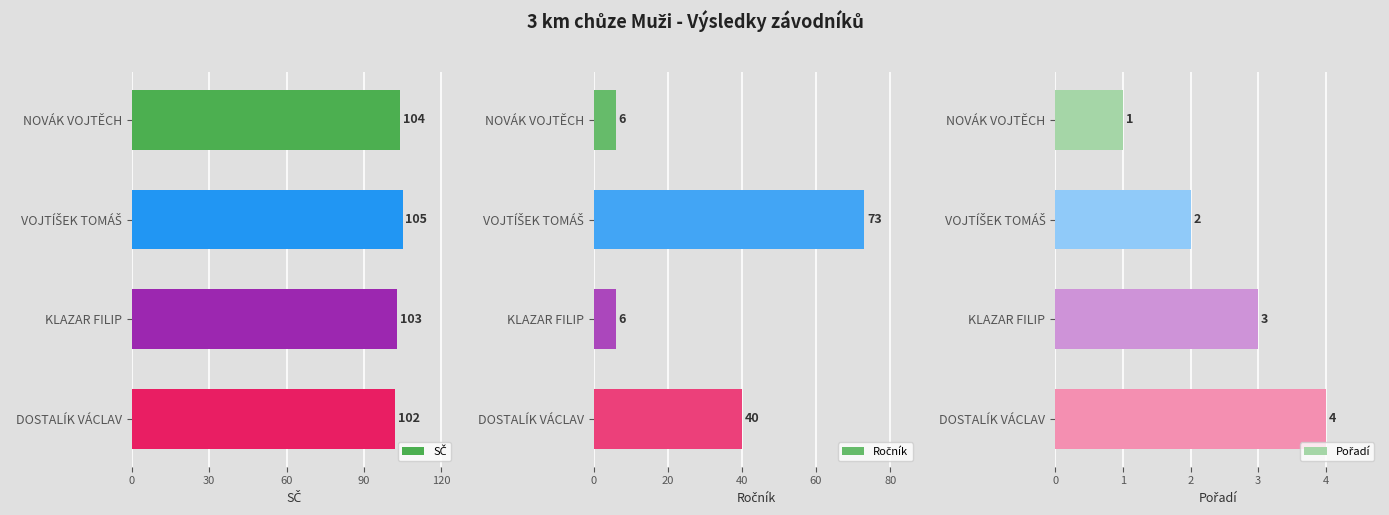

How many values in the Pořadí series exceed 3?

1